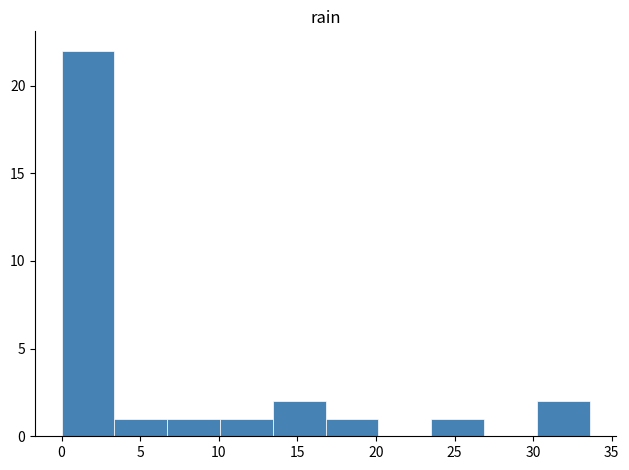

Over which range of the x-axis is the bar tallest?

0.0 to 3.5